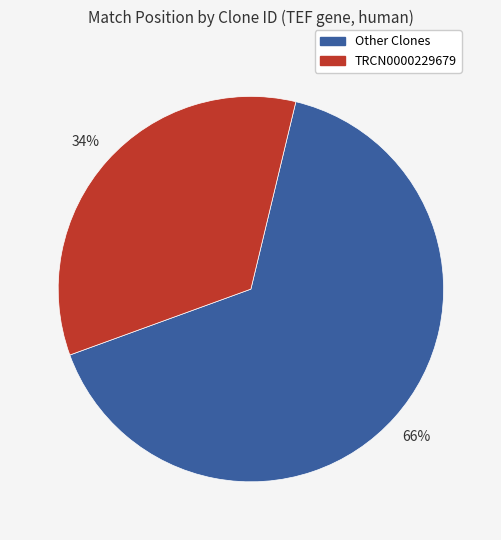

Is there any slice that represents more than half of the pie?

Yes